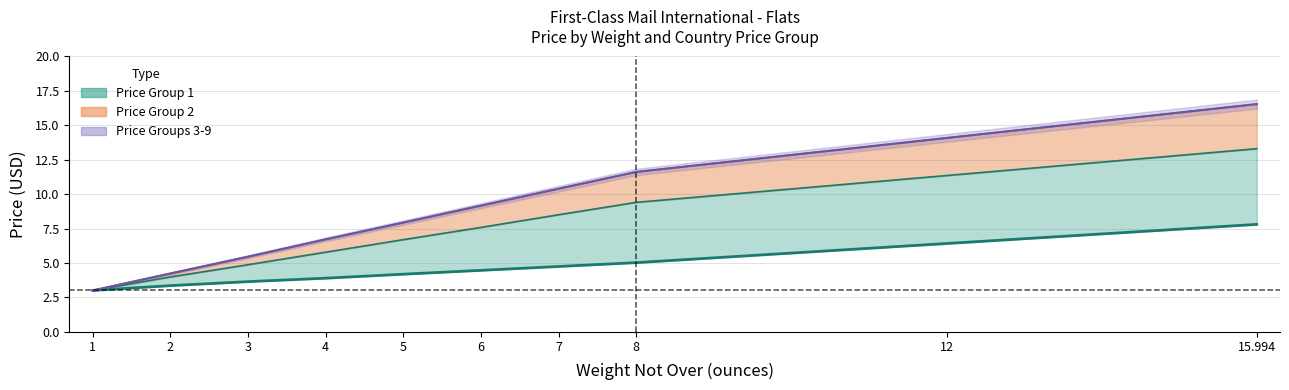

What is the difference between the maximum and minimum values in the Price Group 1 series?

4.8